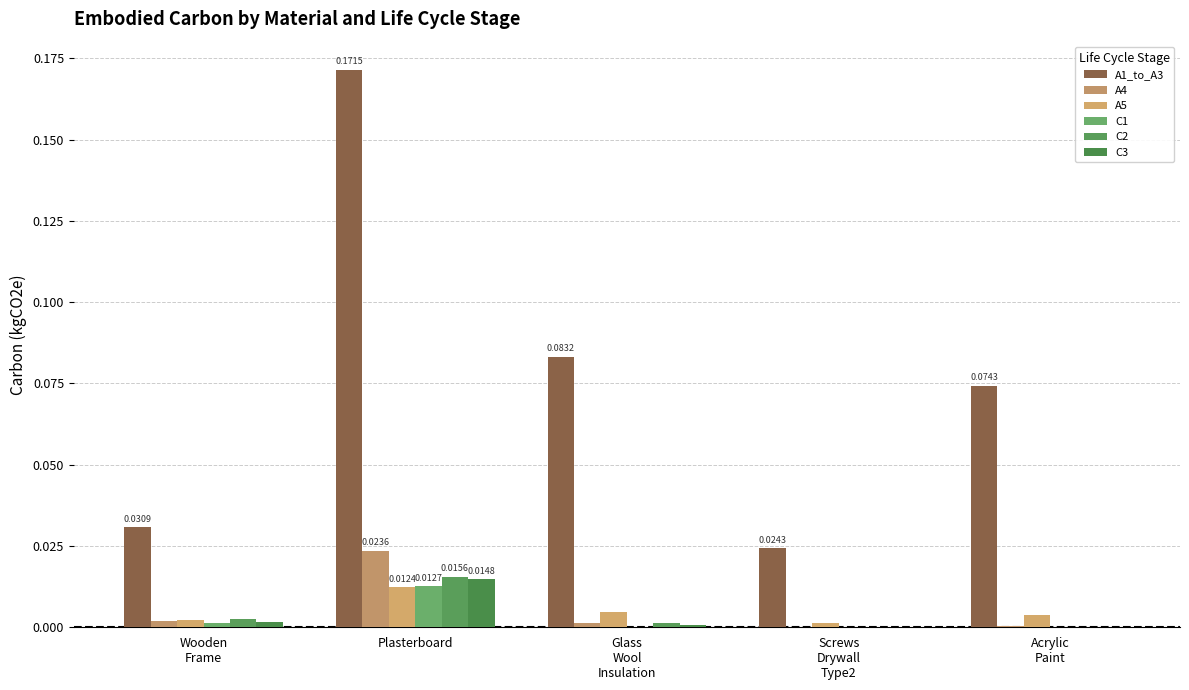

What is the difference between the highest and lowest values at Acrylic
Paint?

0.1